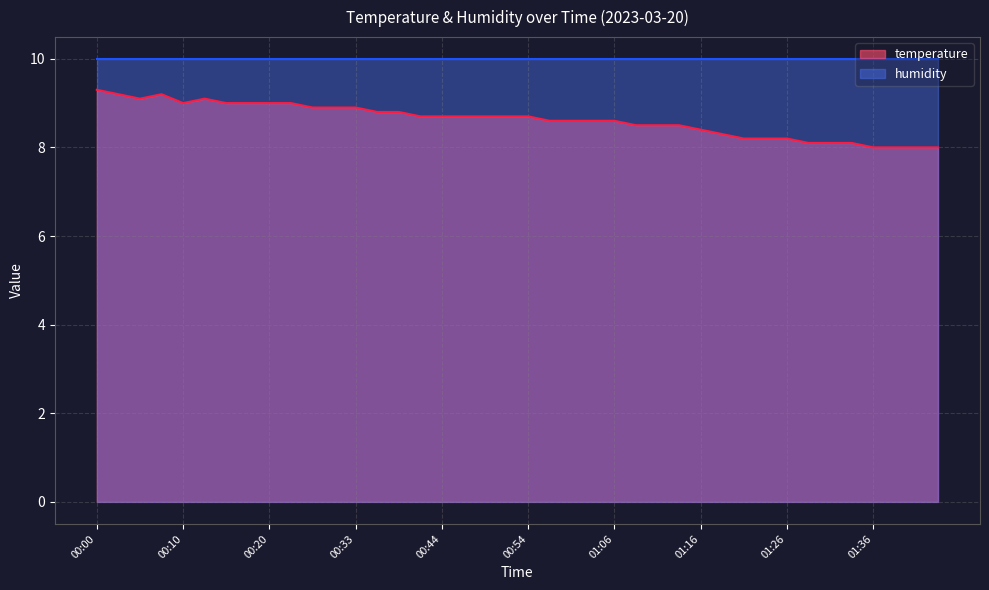

What is the label of the 29th point from the right?

00:28